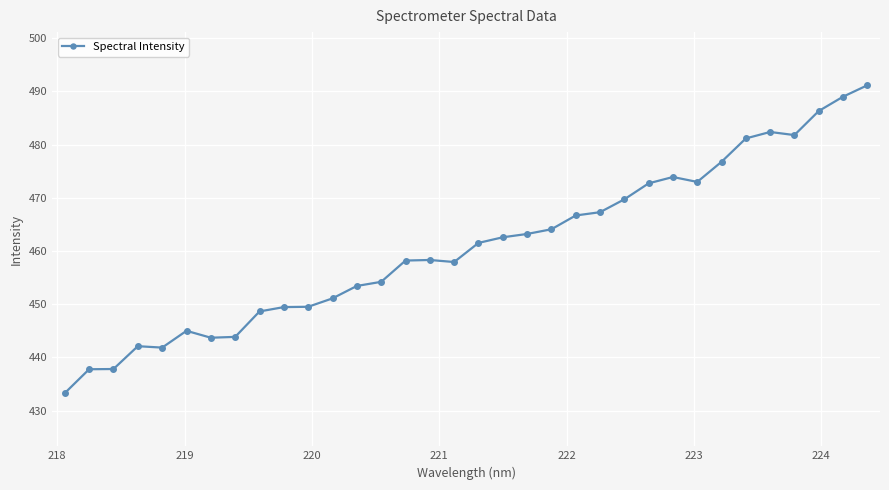

True or false: there are more than 2 points higher than both neighbors.

True